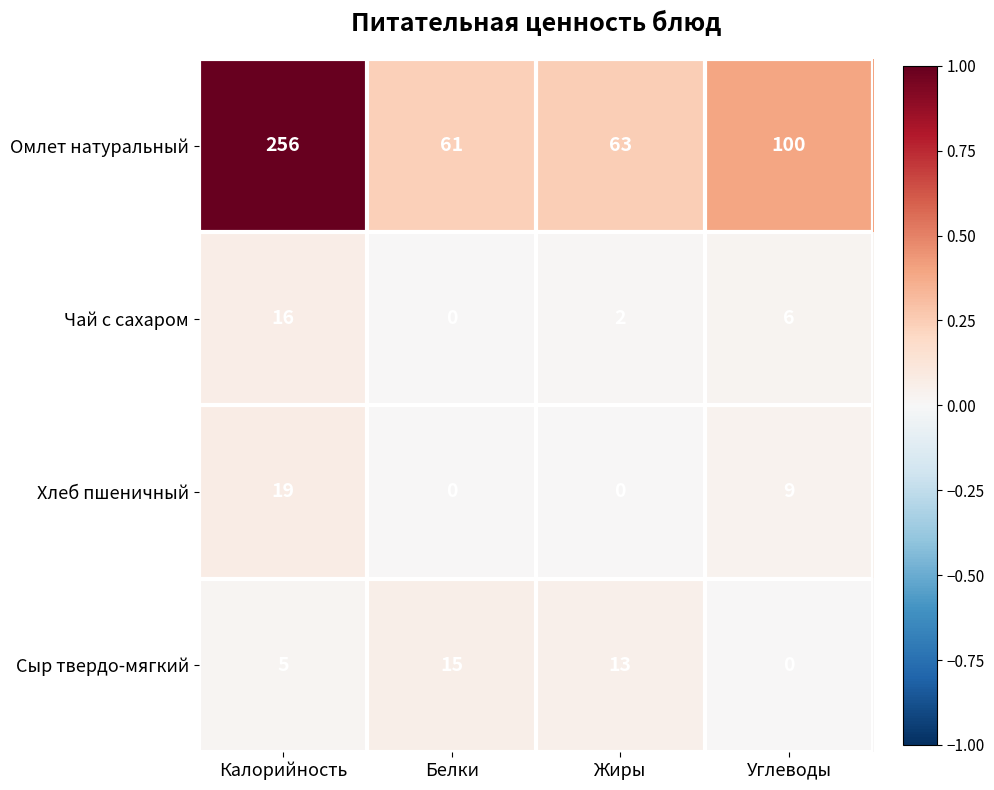

Reading left to right, transcribe all the data shown in this chart.

Омлет натуральный: 256	61	63	100
Чай с сахаром: 16	0	2	6
Хлеб пшеничный: 19	0	0	9
Сыр твердо-мягкий: 5	15	13	0